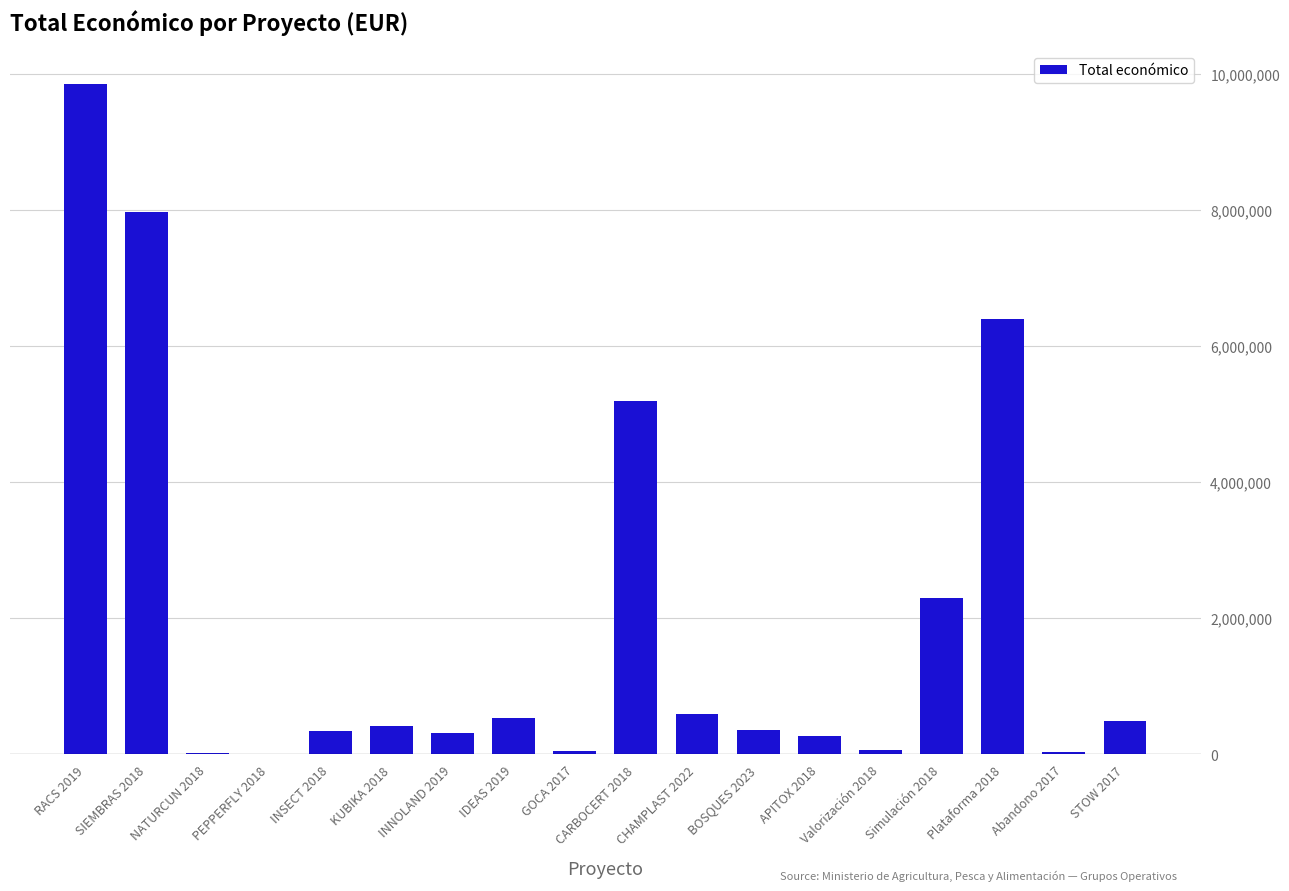

True or false: the data shows 40814 at Abandono 2017.

True